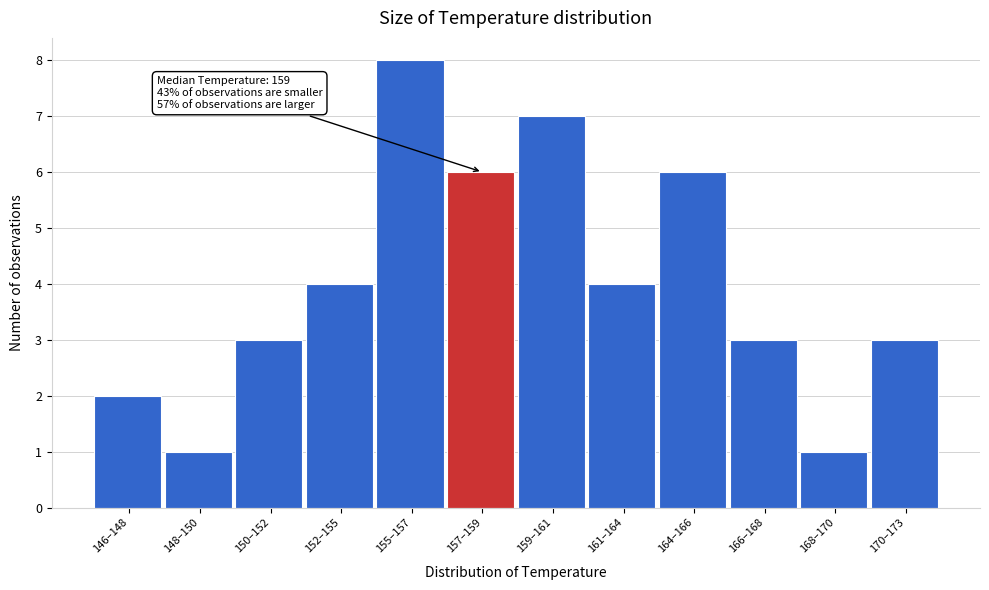

Reading left to right, what are all the values shown in this chart?

2	1	3	4	8	6	7	4	6	3	1	3